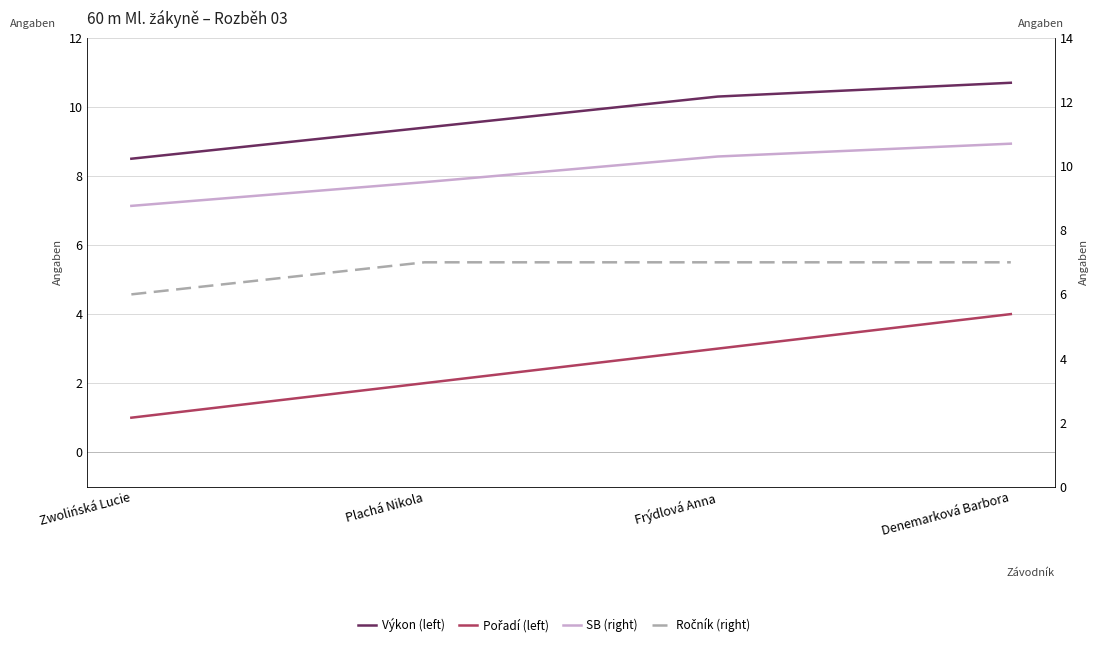

The SB (right) series shows 9.5 at Plachá Nikola. True or false?

True